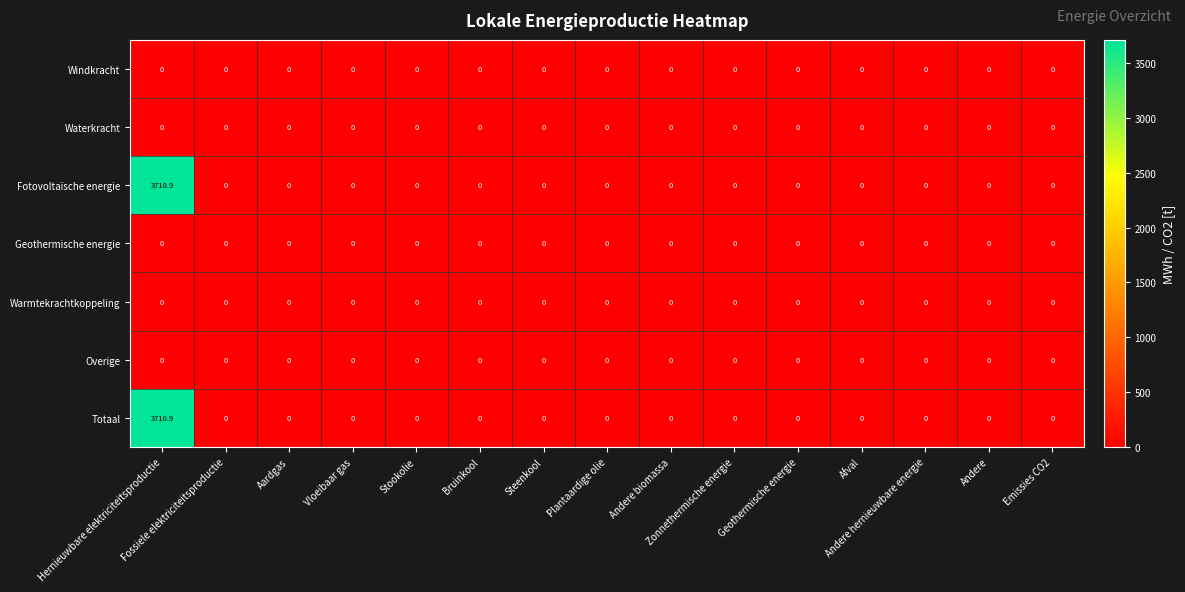

Reading left to right, list all the values displayed in this chart.

Windkracht: Hernieuwbare elektriciteitsproductie=0.0	Fossiele elektriciteitsproductie=0.0	Aardgas=0.0	Vloeibaar gas=0.0	Stookolie=0.0	Bruinkool=0.0	Steenkool=0.0	Plantaardige olie=0.0	Andere biomassa=0.0	Zonnethermische energie=0.0	Geothermische energie=0.0	Afval=0.0	Andere hernieuwbare energie=0.0	Andere=0.0	Emissies CO2=0.0
Waterkracht: Hernieuwbare elektriciteitsproductie=0.0	Fossiele elektriciteitsproductie=0.0	Aardgas=0.0	Vloeibaar gas=0.0	Stookolie=0.0	Bruinkool=0.0	Steenkool=0.0	Plantaardige olie=0.0	Andere biomassa=0.0	Zonnethermische energie=0.0	Geothermische energie=0.0	Afval=0.0	Andere hernieuwbare energie=0.0	Andere=0.0	Emissies CO2=0.0
Fotovoltaïsche energie: Hernieuwbare elektriciteitsproductie=3710.9	Fossiele elektriciteitsproductie=0.0	Aardgas=0.0	Vloeibaar gas=0.0	Stookolie=0.0	Bruinkool=0.0	Steenkool=0.0	Plantaardige olie=0.0	Andere biomassa=0.0	Zonnethermische energie=0.0	Geothermische energie=0.0	Afval=0.0	Andere hernieuwbare energie=0.0	Andere=0.0	Emissies CO2=0.0
Geothermische energie: Hernieuwbare elektriciteitsproductie=0.0	Fossiele elektriciteitsproductie=0.0	Aardgas=0.0	Vloeibaar gas=0.0	Stookolie=0.0	Bruinkool=0.0	Steenkool=0.0	Plantaardige olie=0.0	Andere biomassa=0.0	Zonnethermische energie=0.0	Geothermische energie=0.0	Afval=0.0	Andere hernieuwbare energie=0.0	Andere=0.0	Emissies CO2=0.0
Warmtekrachtkoppeling: Hernieuwbare elektriciteitsproductie=0.0	Fossiele elektriciteitsproductie=0.0	Aardgas=0.0	Vloeibaar gas=0.0	Stookolie=0.0	Bruinkool=0.0	Steenkool=0.0	Plantaardige olie=0.0	Andere biomassa=0.0	Zonnethermische energie=0.0	Geothermische energie=0.0	Afval=0.0	Andere hernieuwbare energie=0.0	Andere=0.0	Emissies CO2=0.0
Overige: Hernieuwbare elektriciteitsproductie=0.0	Fossiele elektriciteitsproductie=0.0	Aardgas=0.0	Vloeibaar gas=0.0	Stookolie=0.0	Bruinkool=0.0	Steenkool=0.0	Plantaardige olie=0.0	Andere biomassa=0.0	Zonnethermische energie=0.0	Geothermische energie=0.0	Afval=0.0	Andere hernieuwbare energie=0.0	Andere=0.0	Emissies CO2=0.0
Totaal: Hernieuwbare elektriciteitsproductie=3710.9	Fossiele elektriciteitsproductie=0.0	Aardgas=0.0	Vloeibaar gas=0.0	Stookolie=0.0	Bruinkool=0.0	Steenkool=0.0	Plantaardige olie=0.0	Andere biomassa=0.0	Zonnethermische energie=0.0	Geothermische energie=0.0	Afval=0.0	Andere hernieuwbare energie=0.0	Andere=0.0	Emissies CO2=0.0